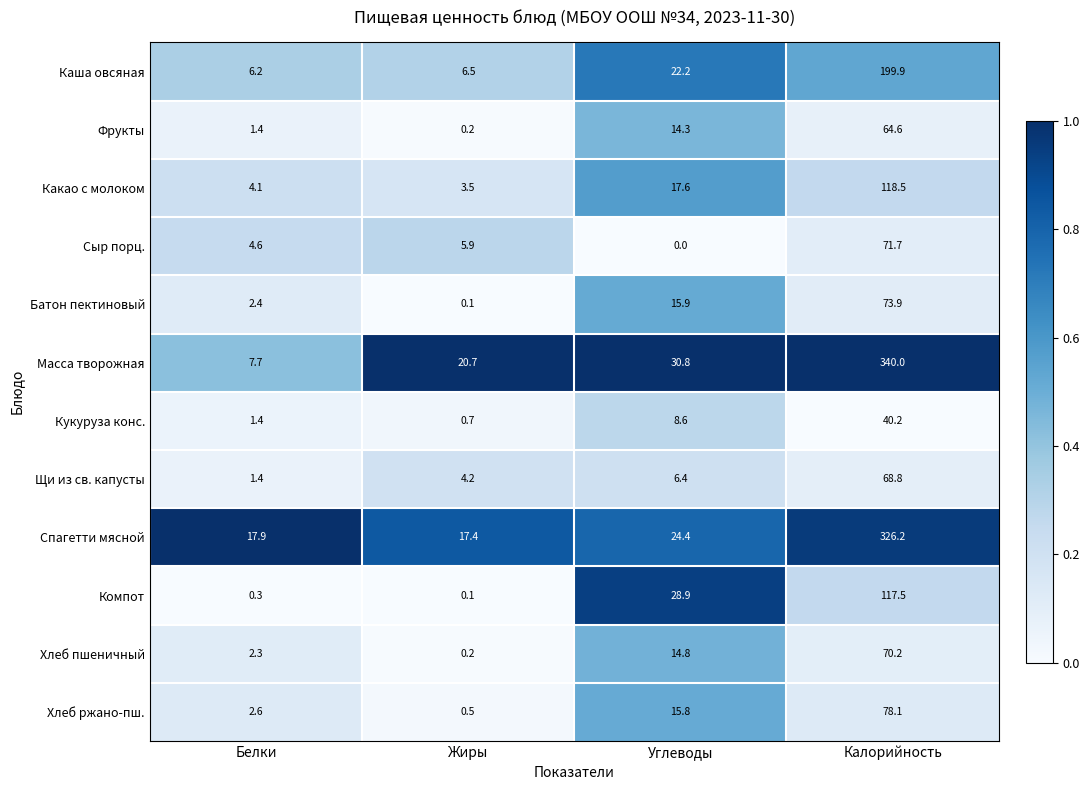

What is the difference between the second highest and minimum values in the Какао с молоком series?

14.1